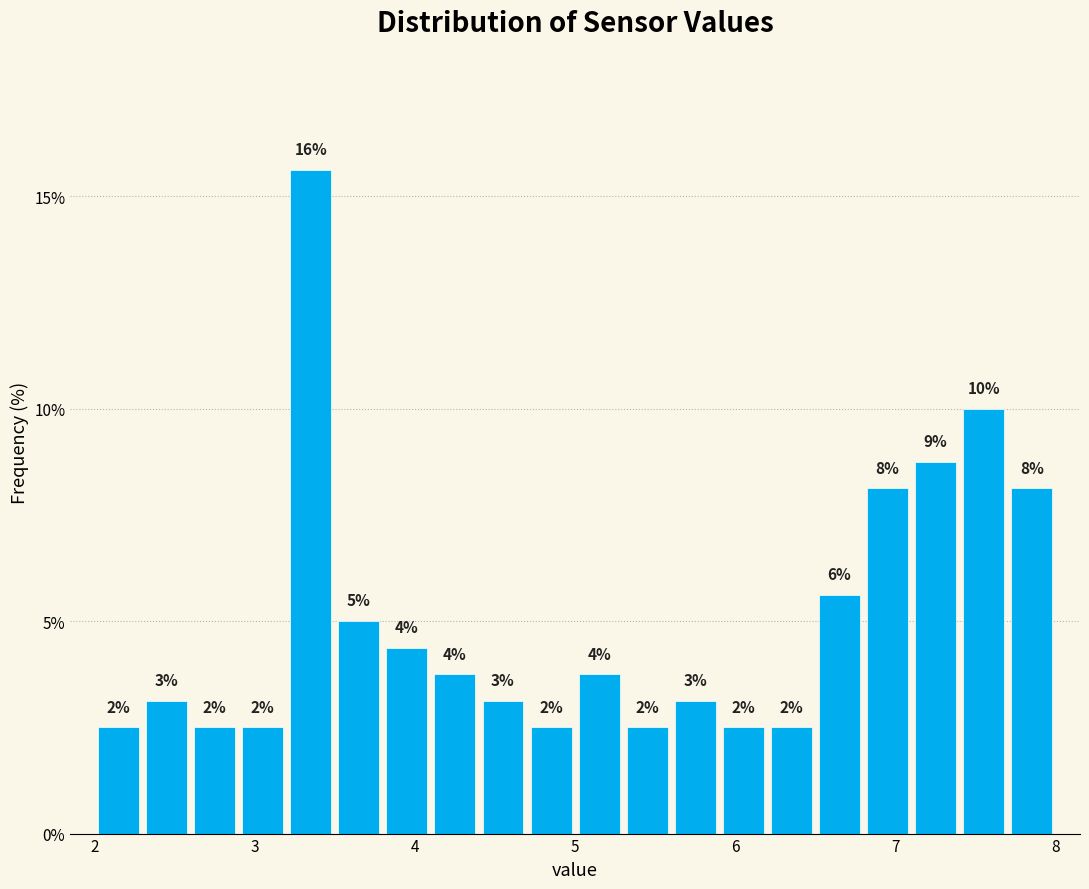

Around what value on the x-axis is the tallest bar? Give the approximate position of its centre, as read against the axis.

3.4